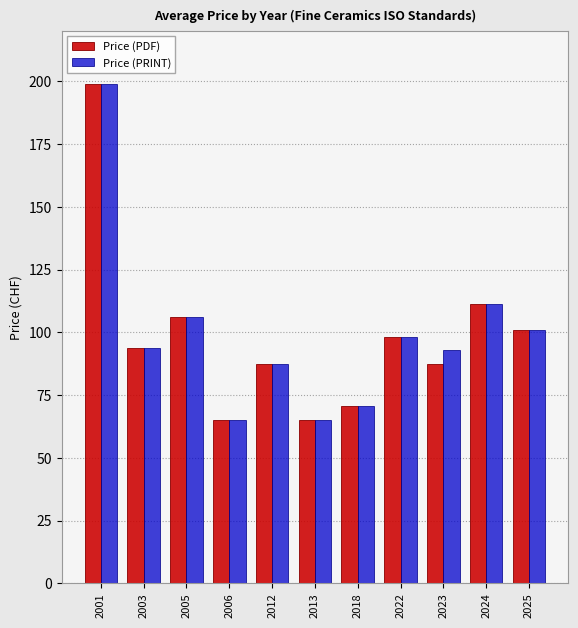

At which category is the sum across all series the highest?

2001